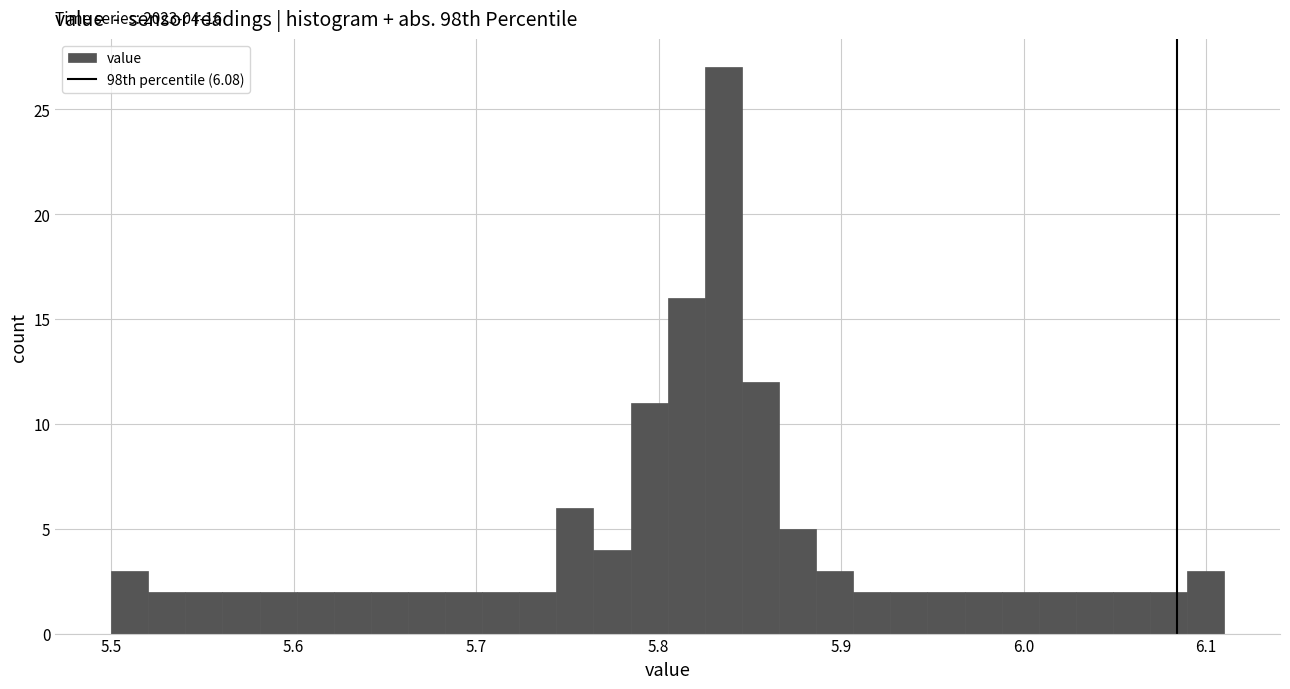

Read against the x-axis, roughly where is the centre of the tallest bar?

5.84